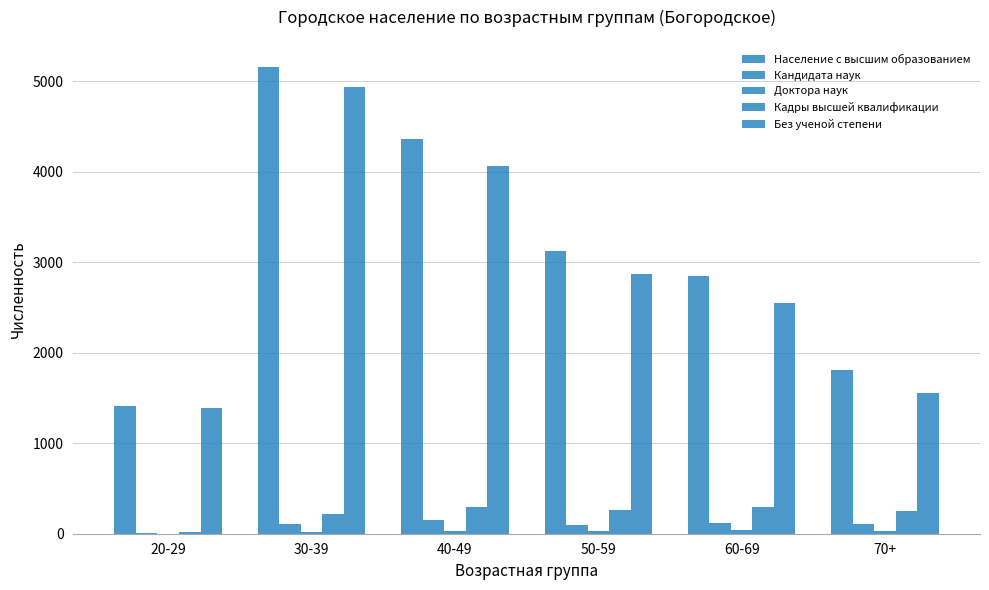

Count the number of data series in this chart.

5